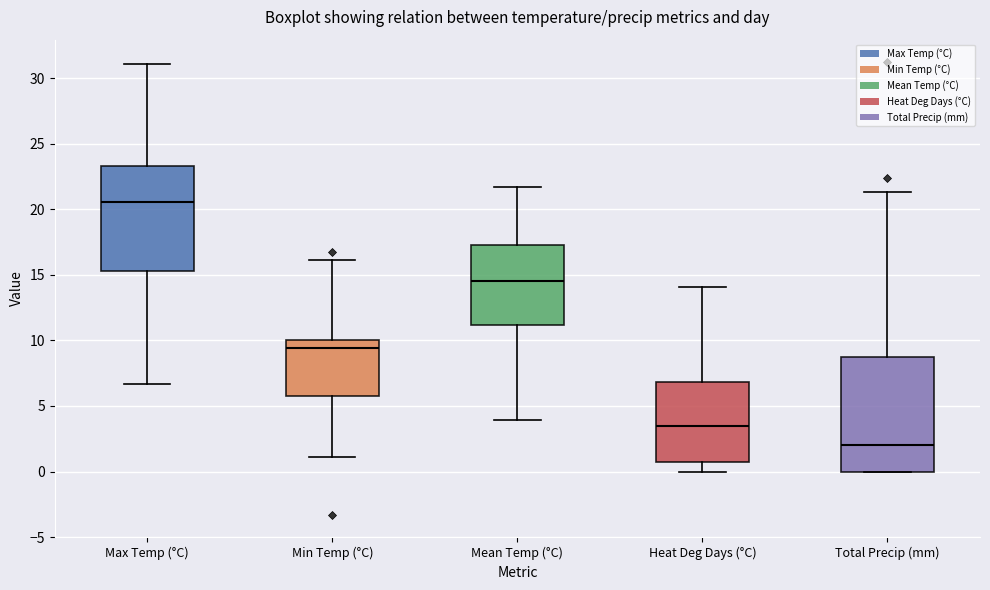

Where is the upper edge of the box for Min Temp (°C) on the y-axis? The values are not printed on the chart, so give them approximately, as read against the axis.

10.0